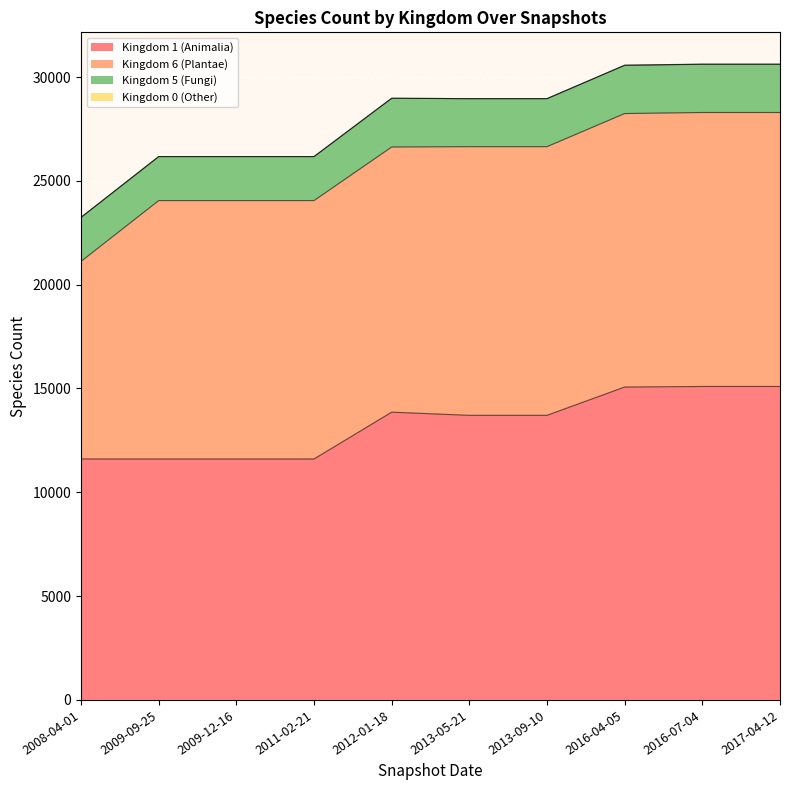

Which series has the widest spread of values?

Kingdom 6 (Plantae)